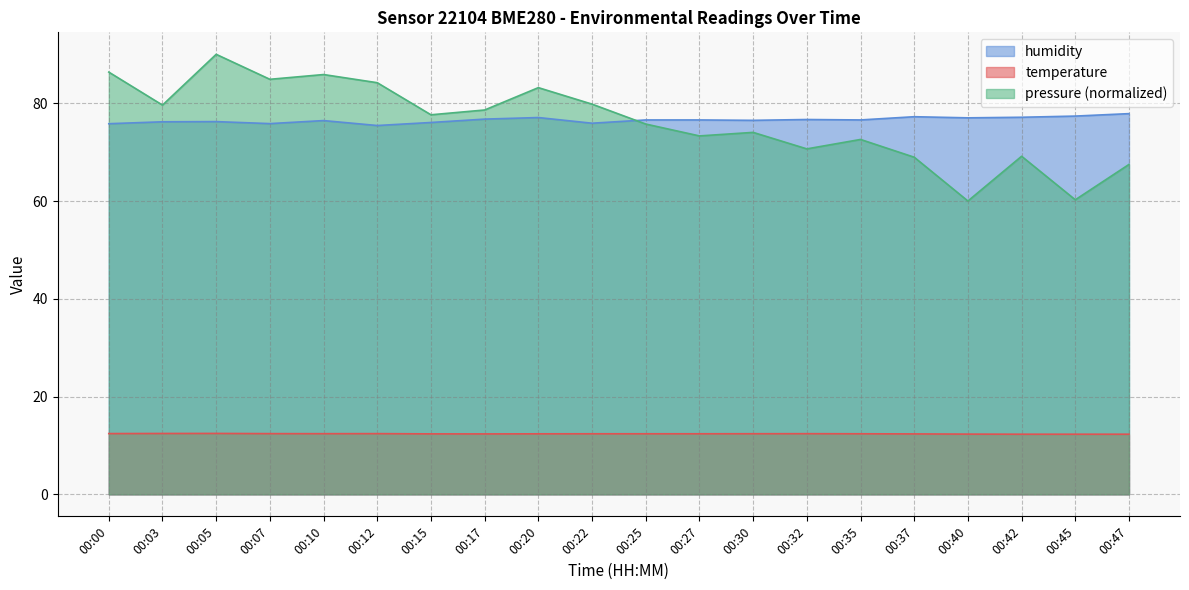

Which series has the largest range (max minus min)?

pressure (normalized)